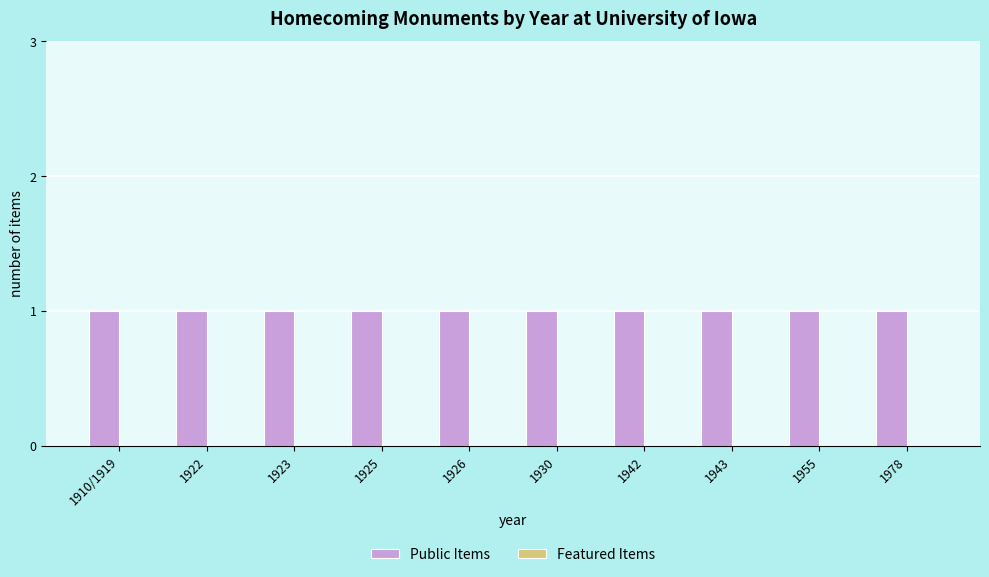

The value of Public Items at 1955 is 1. True or false?

True